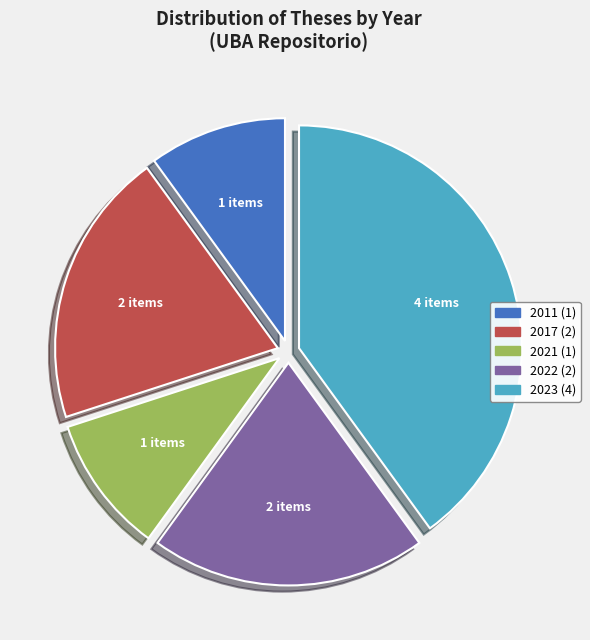

Is there a majority slice in this chart?

No